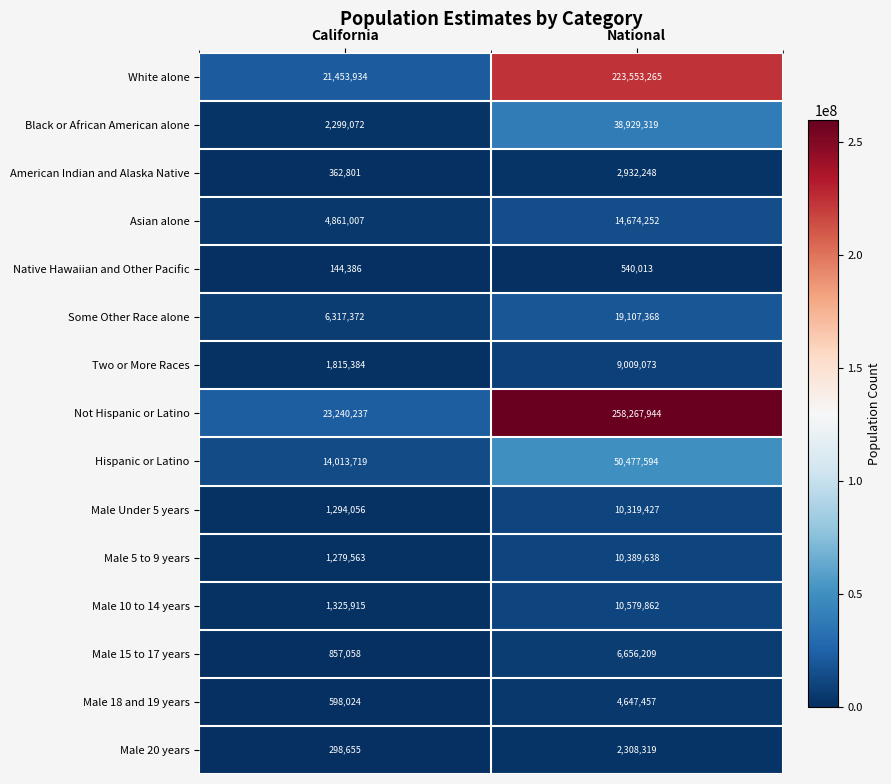

Reading left to right, transcribe all the data shown in this chart.

White alone: 21453934	223553265
Black or African American alone: 2299072	38929319
American Indian and Alaska Native: 362801	2932248
Asian alone: 4861007	14674252
Native Hawaiian and Other Pacific: 144386	540013
Some Other Race alone: 6317372	19107368
Two or More Races: 1815384	9009073
Not Hispanic or Latino: 23240237	258267944
Hispanic or Latino: 14013719	50477594
Male Under 5 years: 1294056	10319427
Male 5 to 9 years: 1279563	10389638
Male 10 to 14 years: 1325915	10579862
Male 15 to 17 years: 857058	6656209
Male 18 and 19 years: 598024	4647457
Male 20 years: 298655	2308319